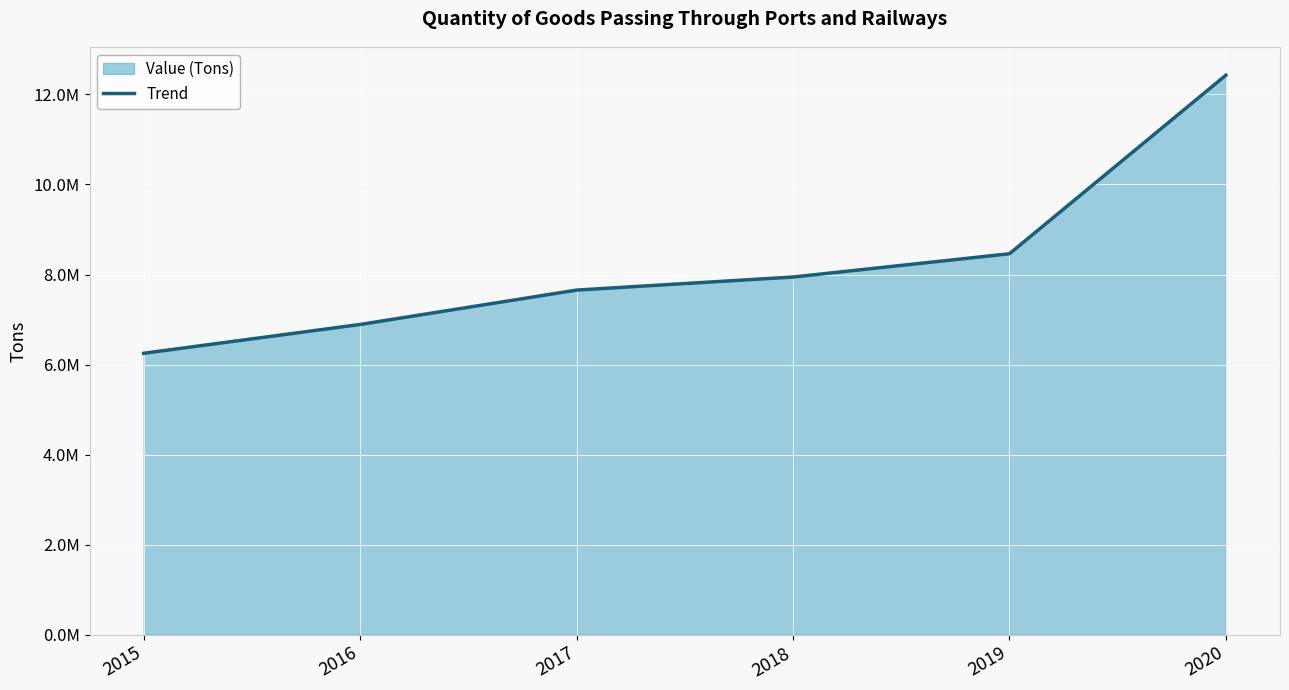

The chart shows a value of 11471416 at 2019. True or false?

False